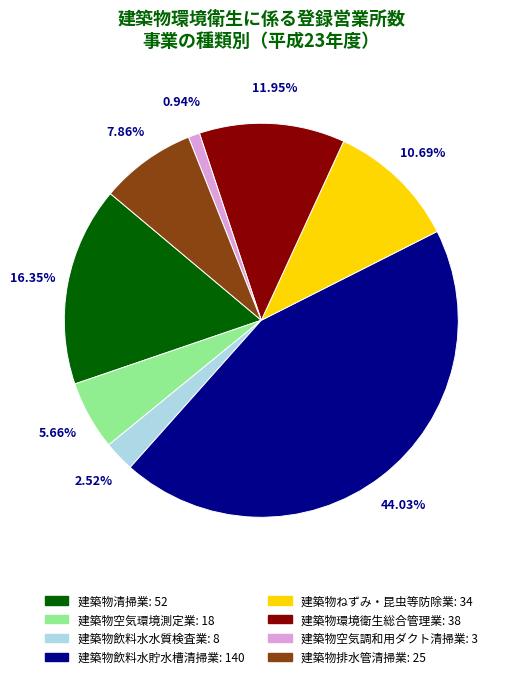

True or false: 建築物ねずみ・昆虫等防除業 accounts for 11% of the total.

True